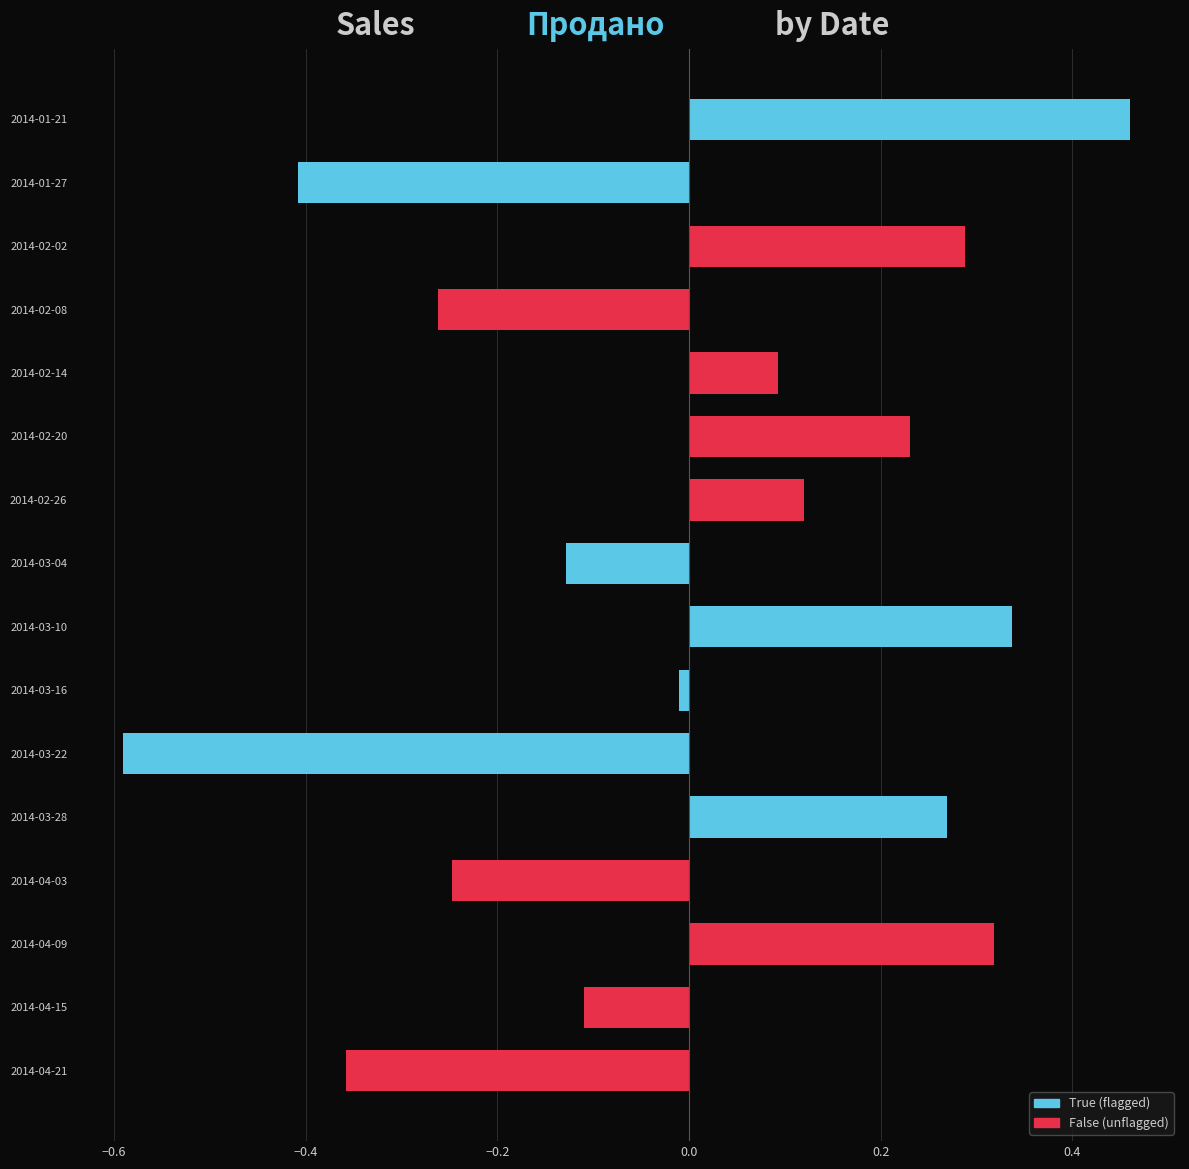

Which has a higher value, 2014-03-28 or 2014-04-15?

2014-03-28